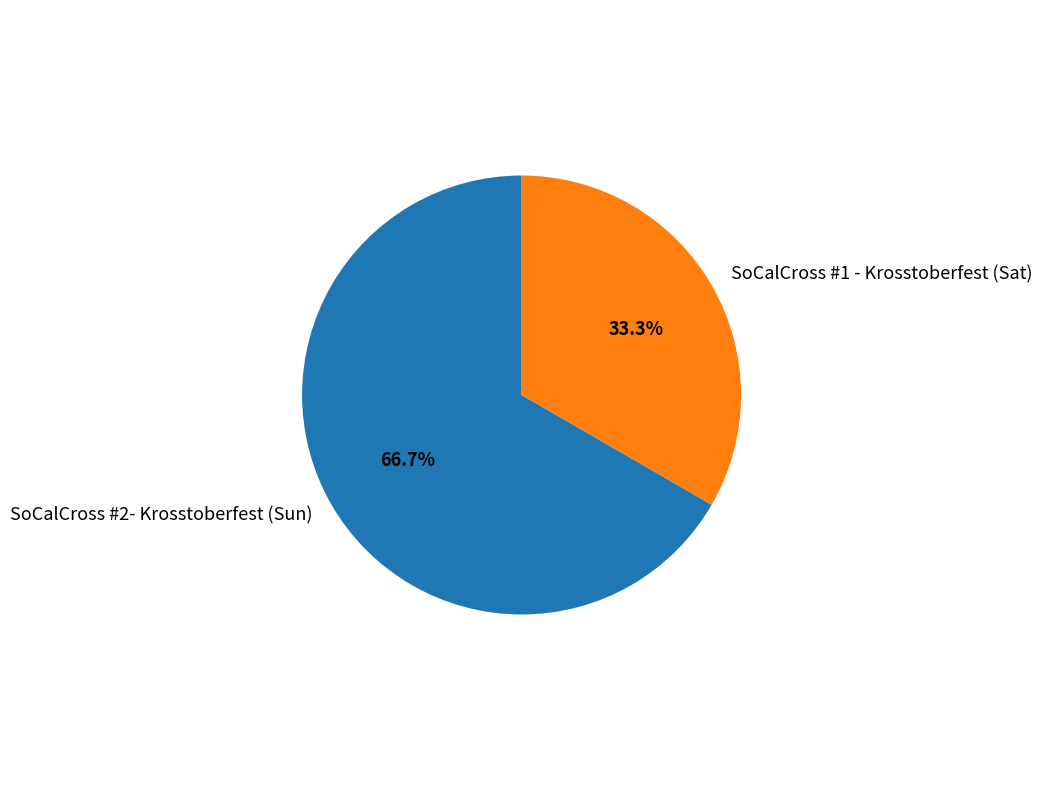

To the nearest percent, what is the difference between the SoCalCross #1 - Krosstoberfest (Sat) and SoCalCross #2- Krosstoberfest (Sun) slice percentages?

33%